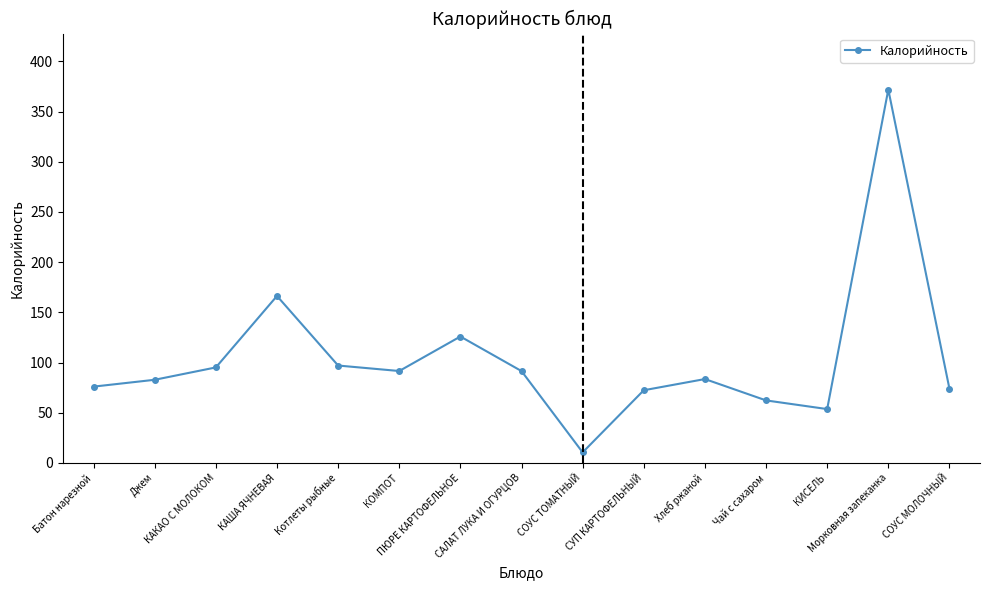

How many lines are shown in the chart?

1